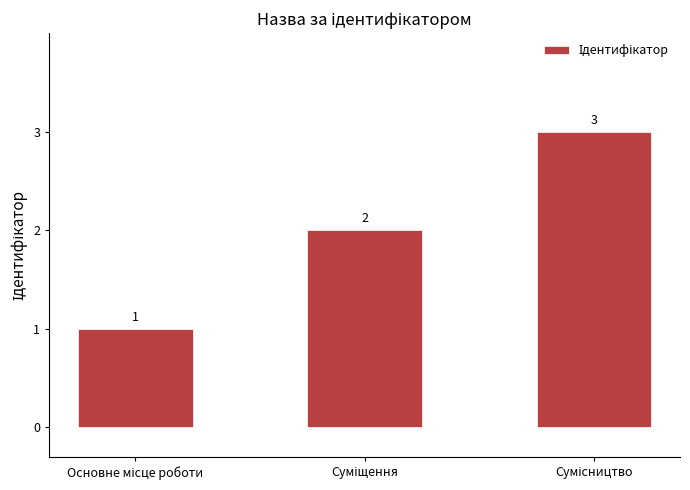

What is the sum of all values?

6